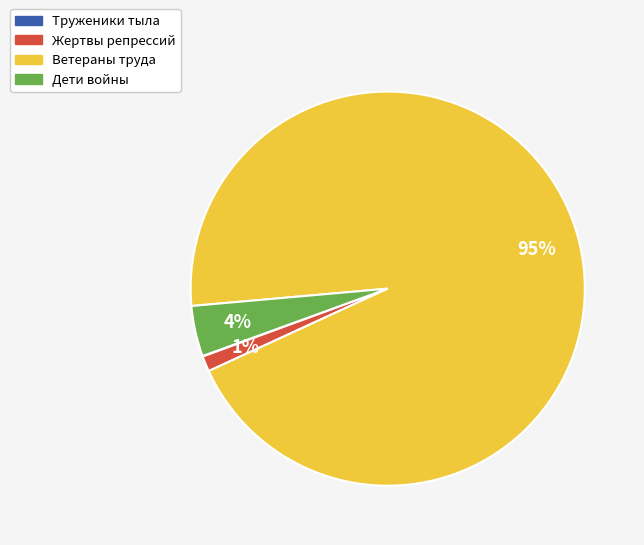

Combined, do Дети войны and Жертвы репрессий account for over 50%?

No